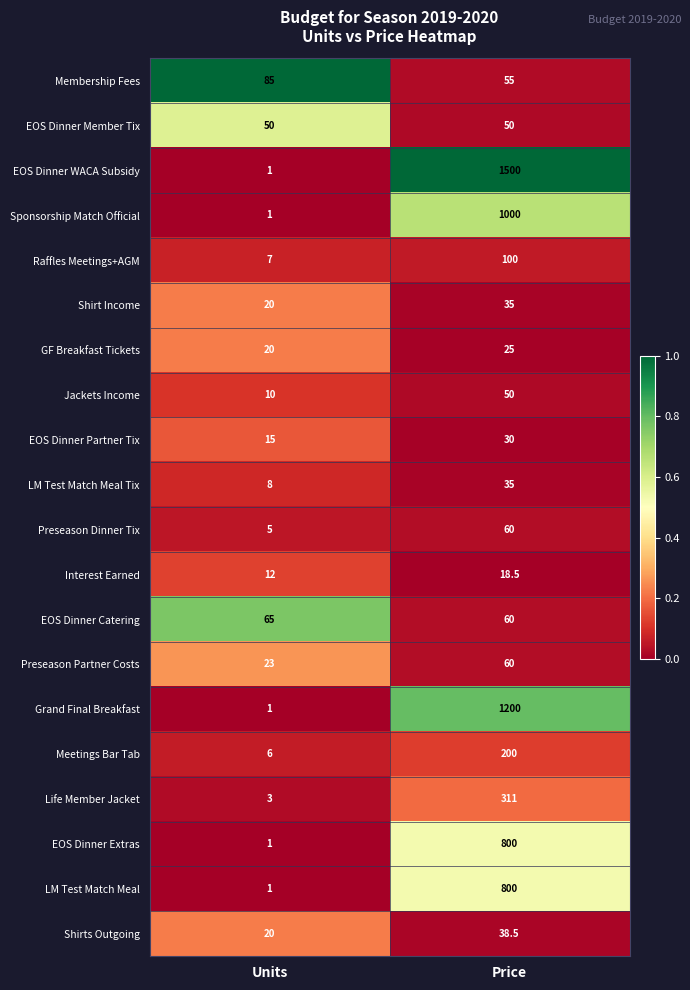

Is the value of Jackets Income at Units greater than the value of Grand Final Breakfast at Units?

Yes